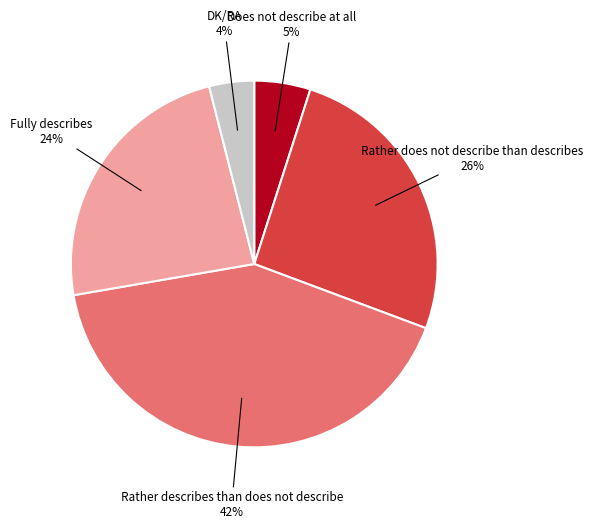

Between Rather does not describe than describes and Rather describes than does not describe, which is larger?

Rather describes than does not describe